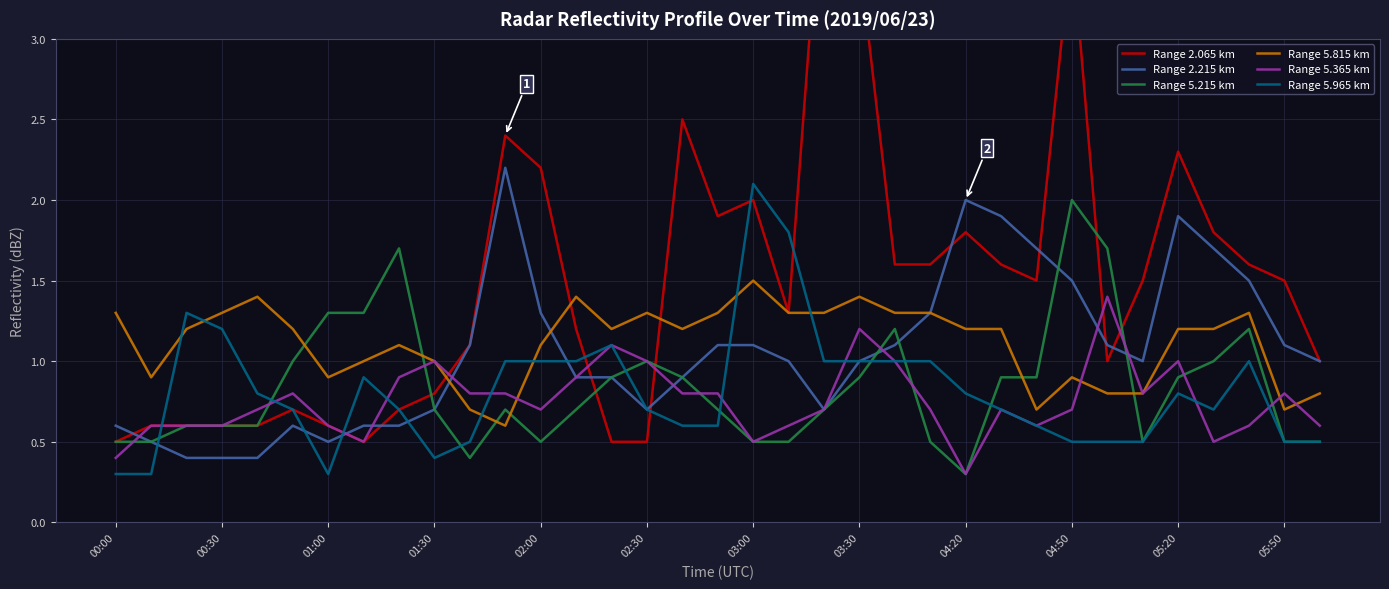

What is the lowest value of the Range 5.815 km series?

0.6